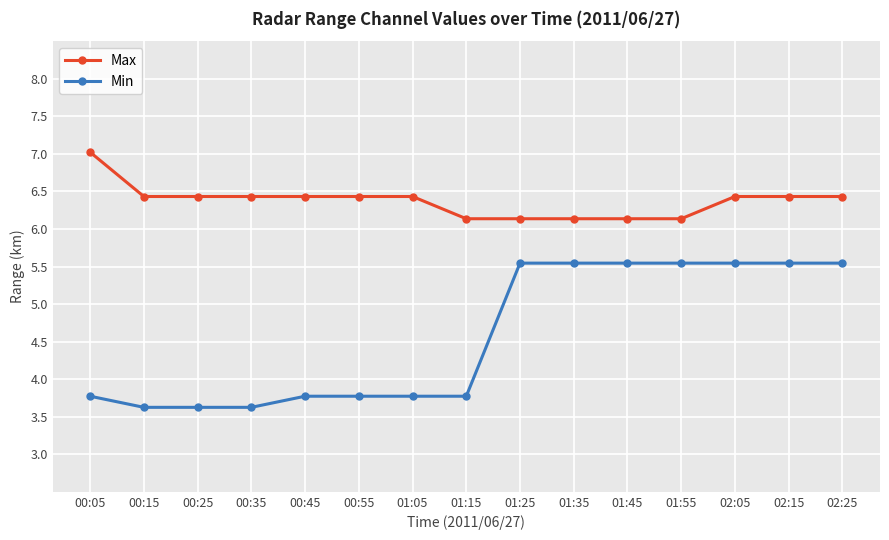

The Max series shows 4.0 at 02:25. True or false?

False